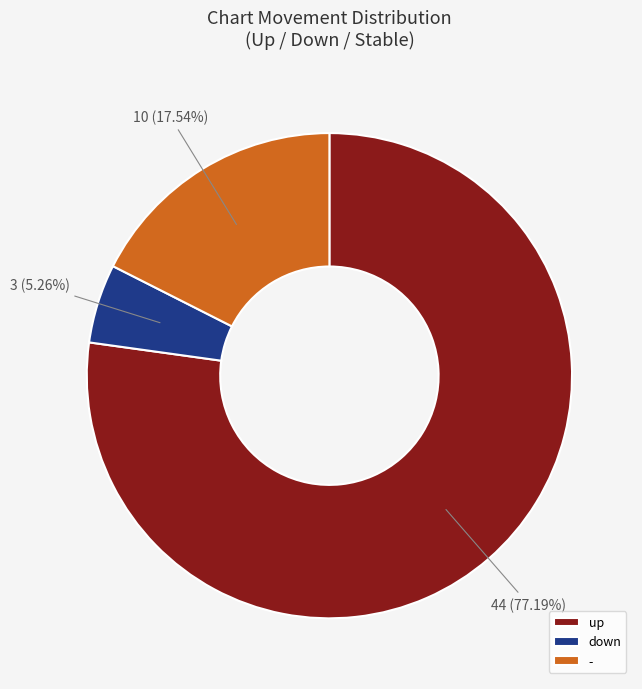

True or false: down accounts for 19% of the total.

False